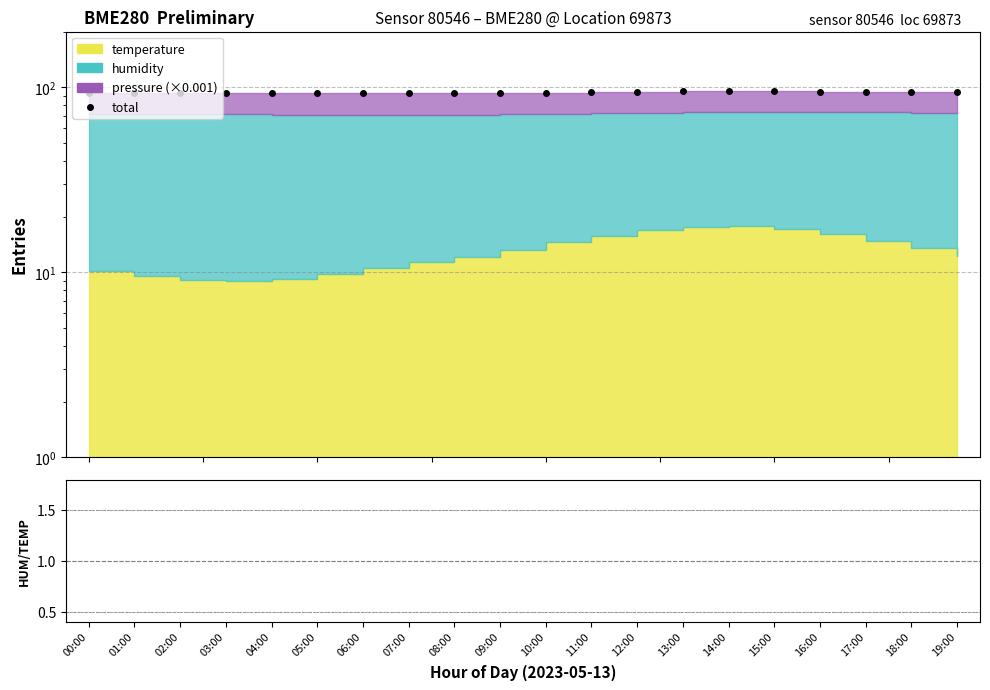

True or false: total and humid/temp intersect in this chart.

False